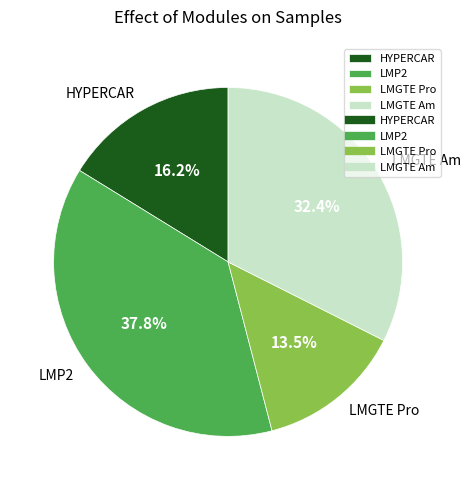

What is the largest slice in the pie chart?

LMP2